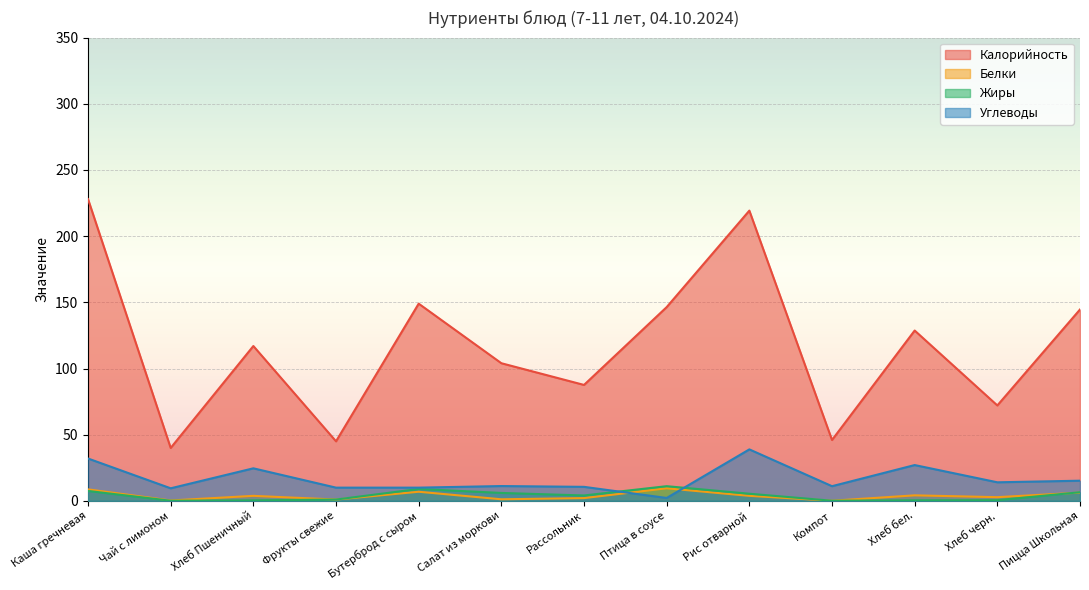

Reading left to right, extract all data points from this chart.

Калорийность: Каша гречневая=228.0	Чай с лимоном=40.0	Хлеб Пшеничный=117.0	Фрукты свежие=45.0	Бутерброд с сыром=149.0	Салат из моркови=104.0	Рассольник=87.6	Птица в соусе=146.4	Рис отварной=219.3	Компот=46.0	Хлеб бел.=128.7	Хлеб черн.=72.1	Пицца Школьная=144.6
Белки: Каша гречневая=8.7	Чай с лимоном=0.3	Хлеб Пшеничный=3.8	Фрукты свежие=1.0	Бутерброд с сыром=6.9	Салат из моркови=1.2	Рассольник=2.1	Птица в соусе=9.5	Рис отварной=3.8	Компот=0.1	Хлеб бел.=4.2	Хлеб черн.=2.8	Пицца Школьная=6.2
Жиры: Каша гречневая=7.5	Чай с лимоном=0.1	Хлеб Пшеничный=0.4	Фрукты свежие=1.0	Бутерброд с сыром=9.0	Салат из моркови=6.0	Рассольник=4.1	Птица в соусе=11.1	Рис отварной=5.4	Компот=0.1	Хлеб бел.=0.4	Хлеб черн.=0.5	Пицца Школьная=6.5
Углеводы: Каша гречневая=32.0	Чай с лимоном=9.5	Хлеб Пшеничный=24.6	Фрукты свежие=10.0	Бутерброд с сыром=10.0	Салат из моркови=11.2	Рассольник=10.6	Птица в соусе=2.2	Рис отварной=38.9	Компот=11.1	Хлеб бел.=27.1	Хлеб черн.=14.0	Пицца Школьная=15.2